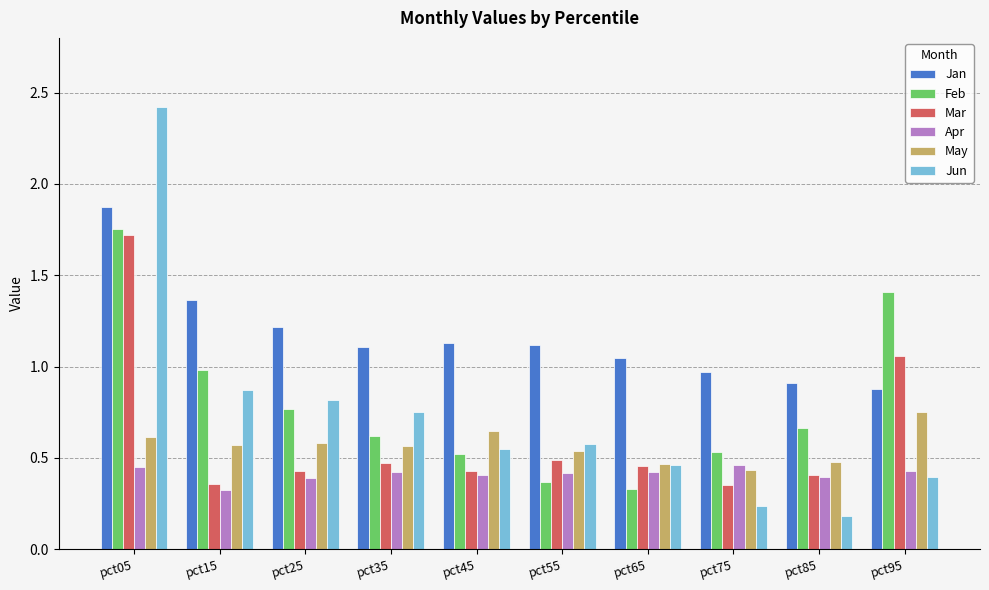

Is the value of Apr at pct55 greater than the value of May at pct55?

No